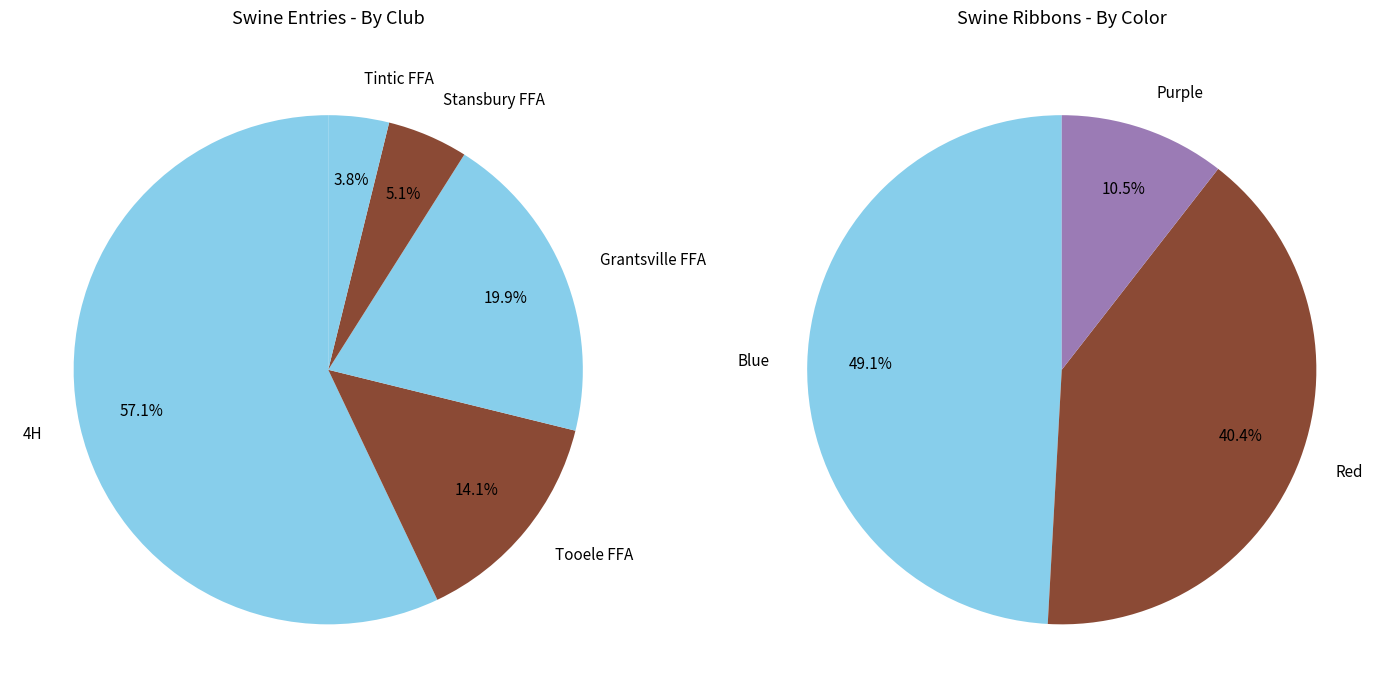

Which slice is the largest?

4H